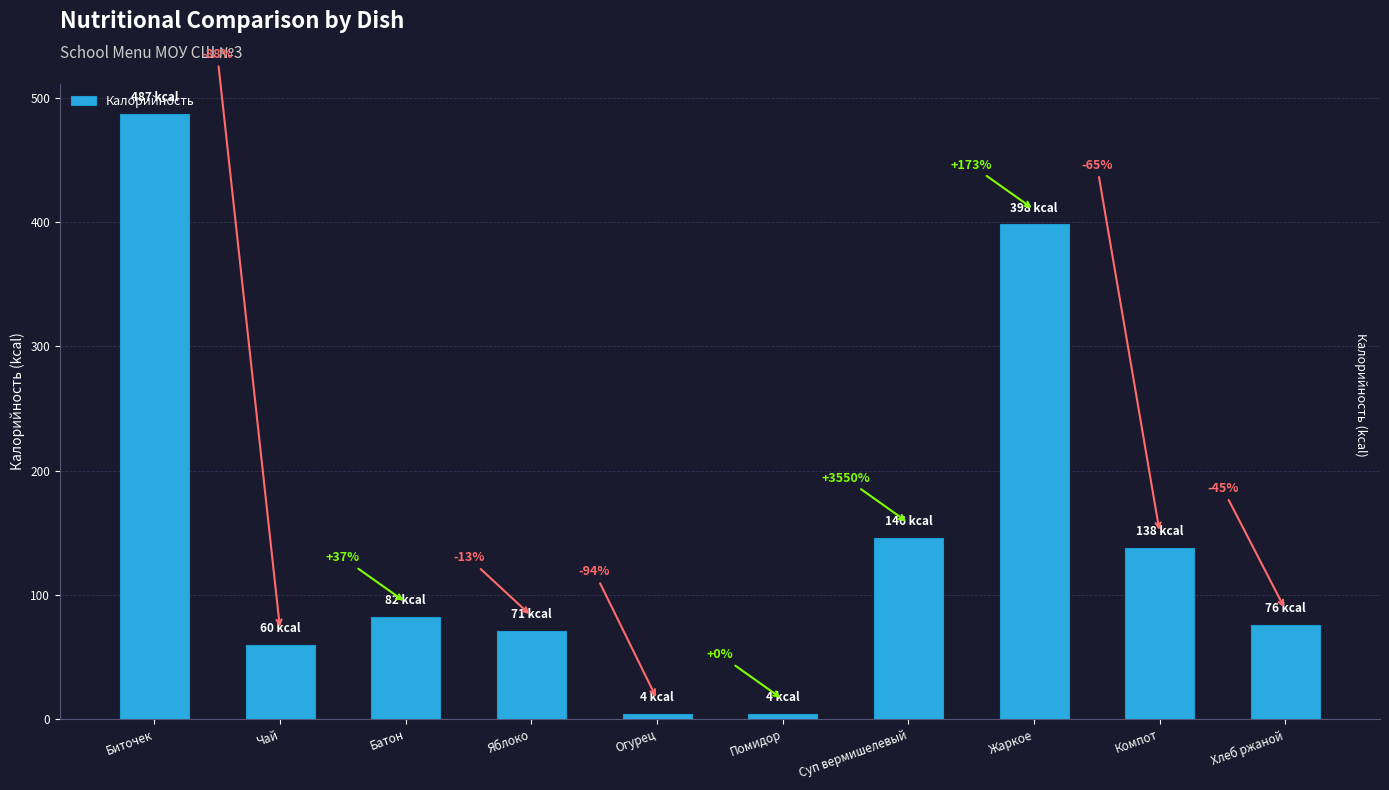

What is the difference between the second highest and second lowest values?

394